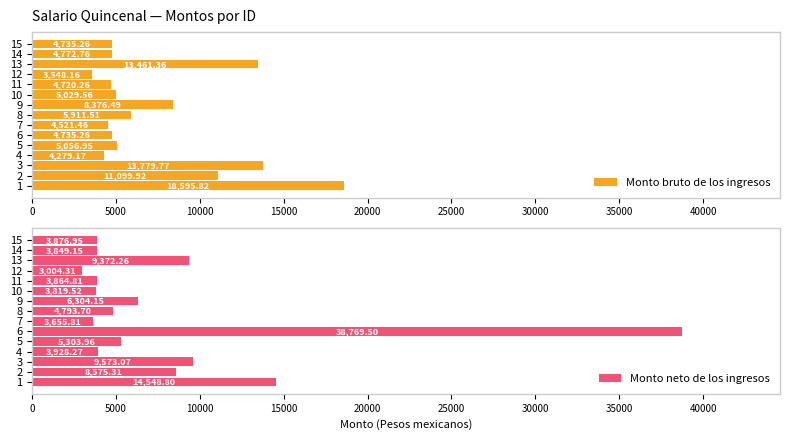

What is the sum of all Monto bruto de los ingresos values?

112623.7